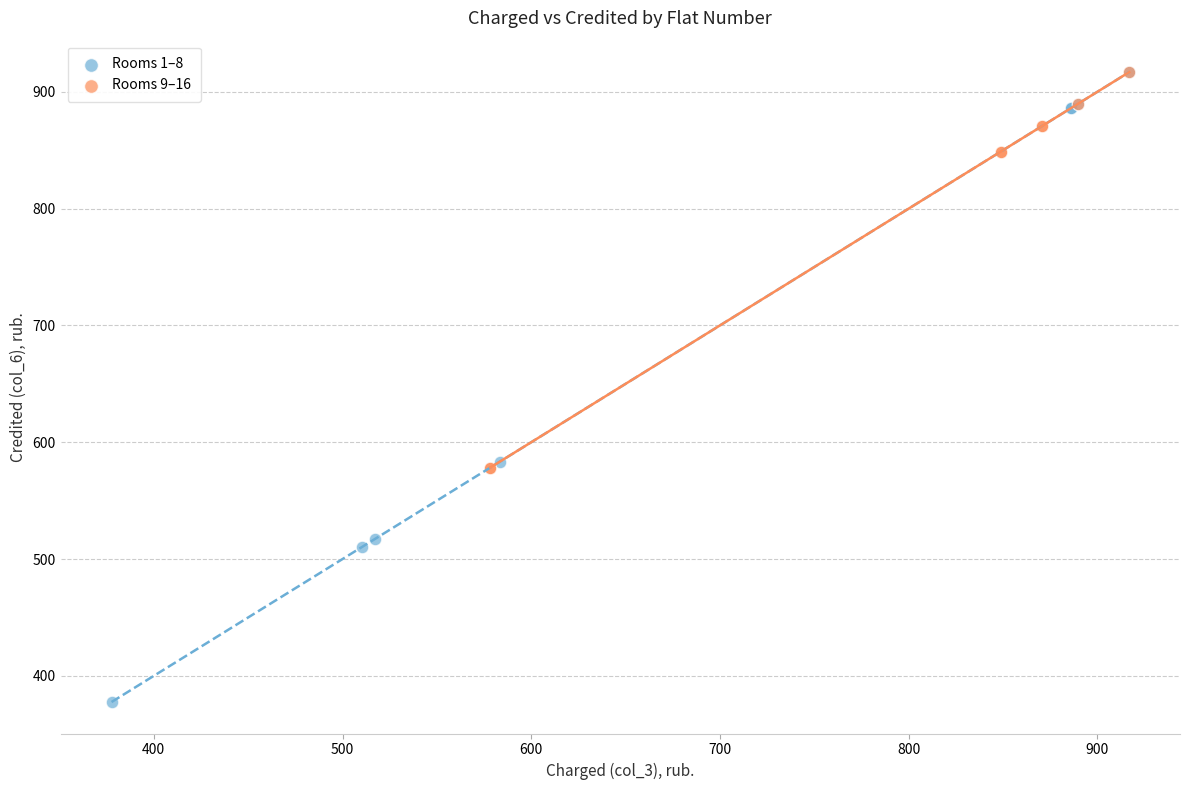

What are all the series names shown in the legend?

Rooms 1–8, Rooms 9–16